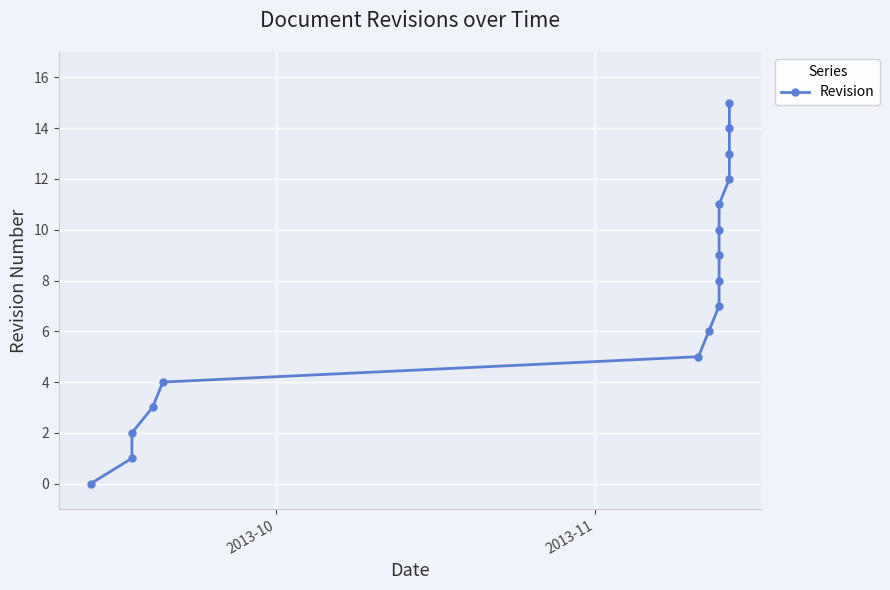

Does the chart display data point markers on the line(s)?

Yes